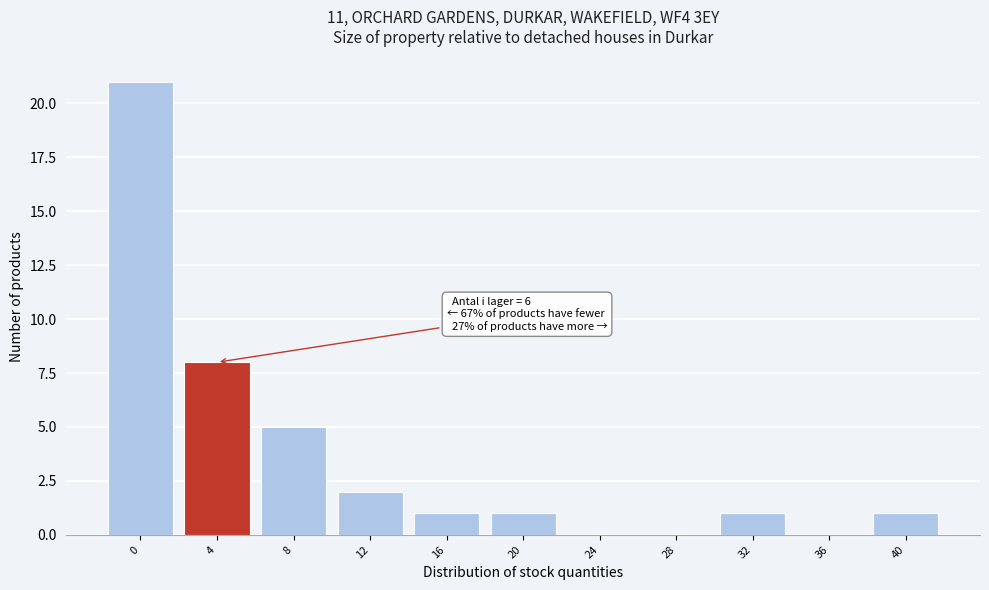

Reading right to left, extract all data points from this chart.

40=1	36=0	32=1	28=0	24=0	20=1	16=1	12=2	8=5	4=8	0=21